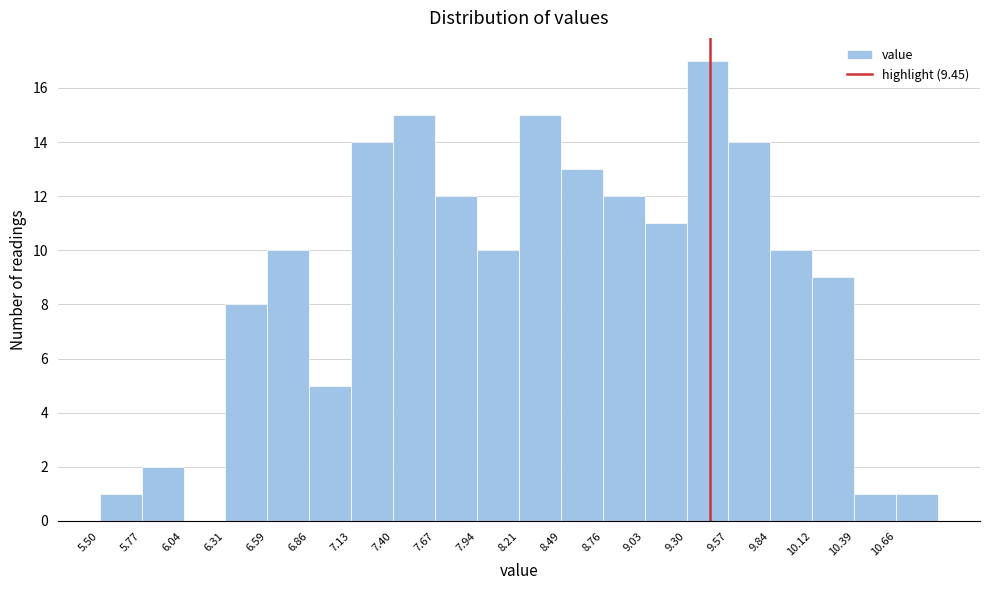

Which range on the x-axis has the tallest bar?

9.30 to 9.55